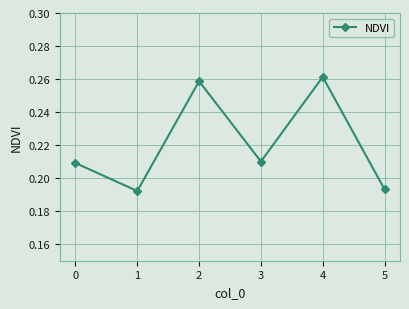

What is the sum of all values?

1.3